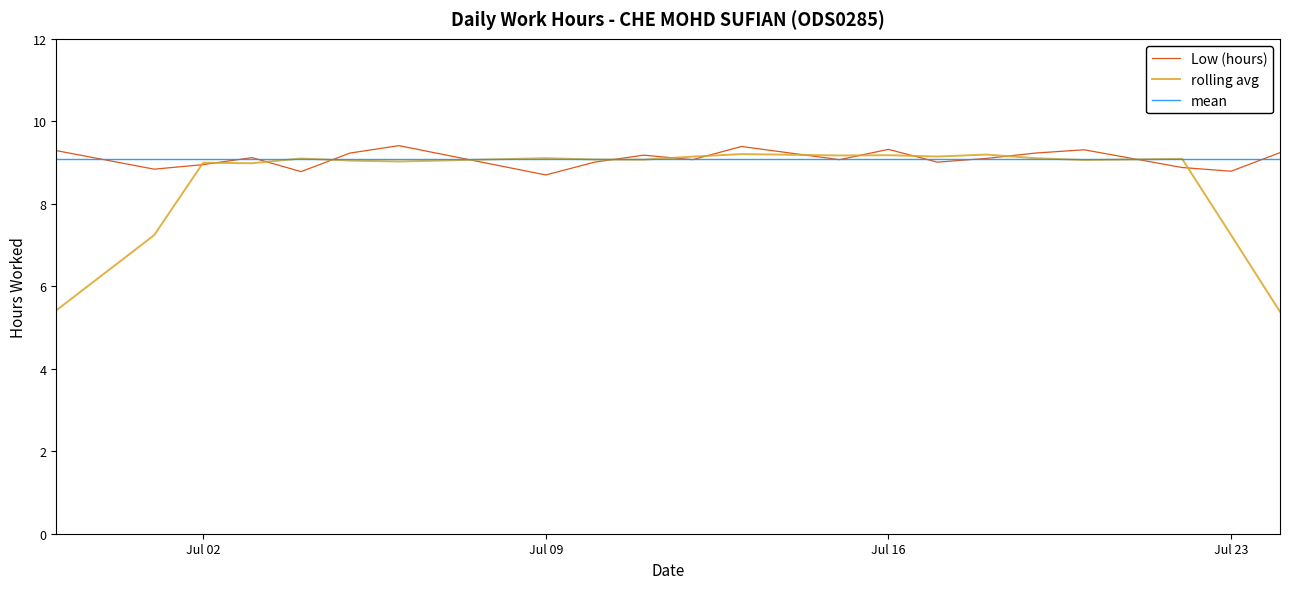

Which series has the widest spread of values?

rolling avg